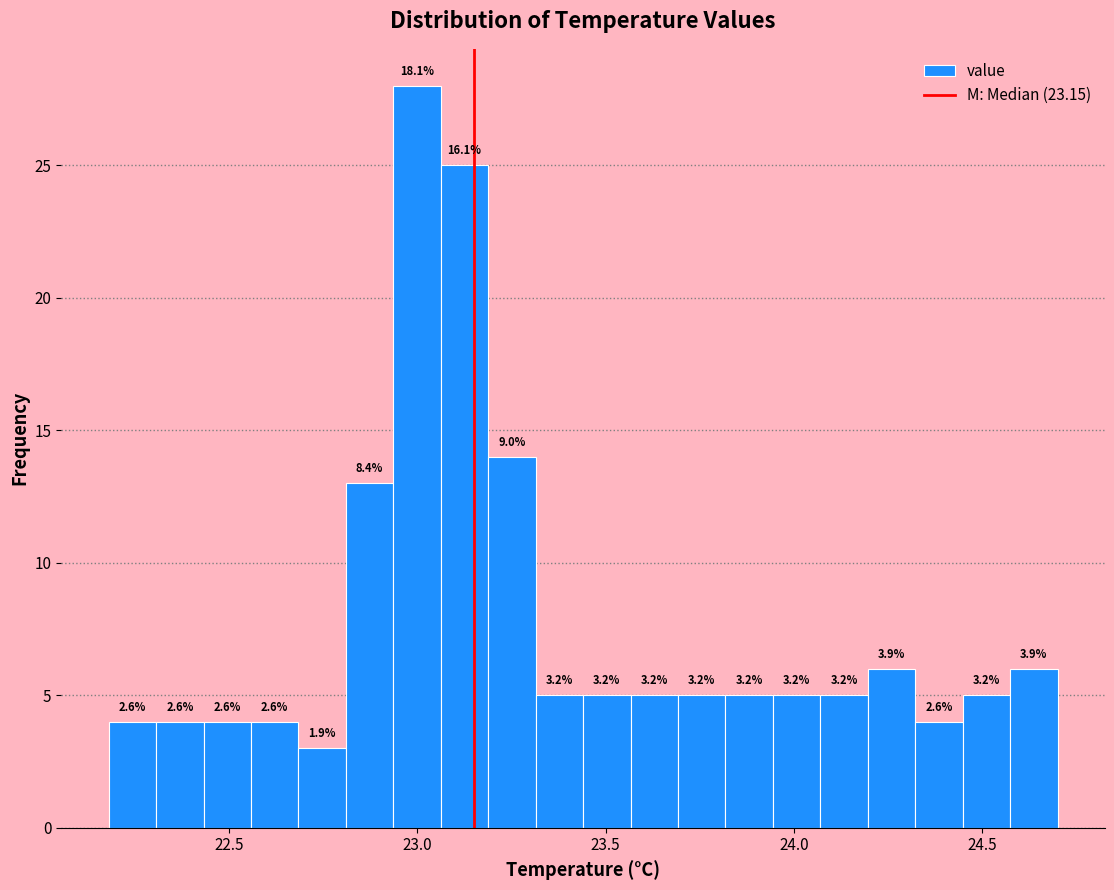

Around what value on the x-axis is the tallest bar? Give the approximate position of its centre, as read against the axis.

23.00